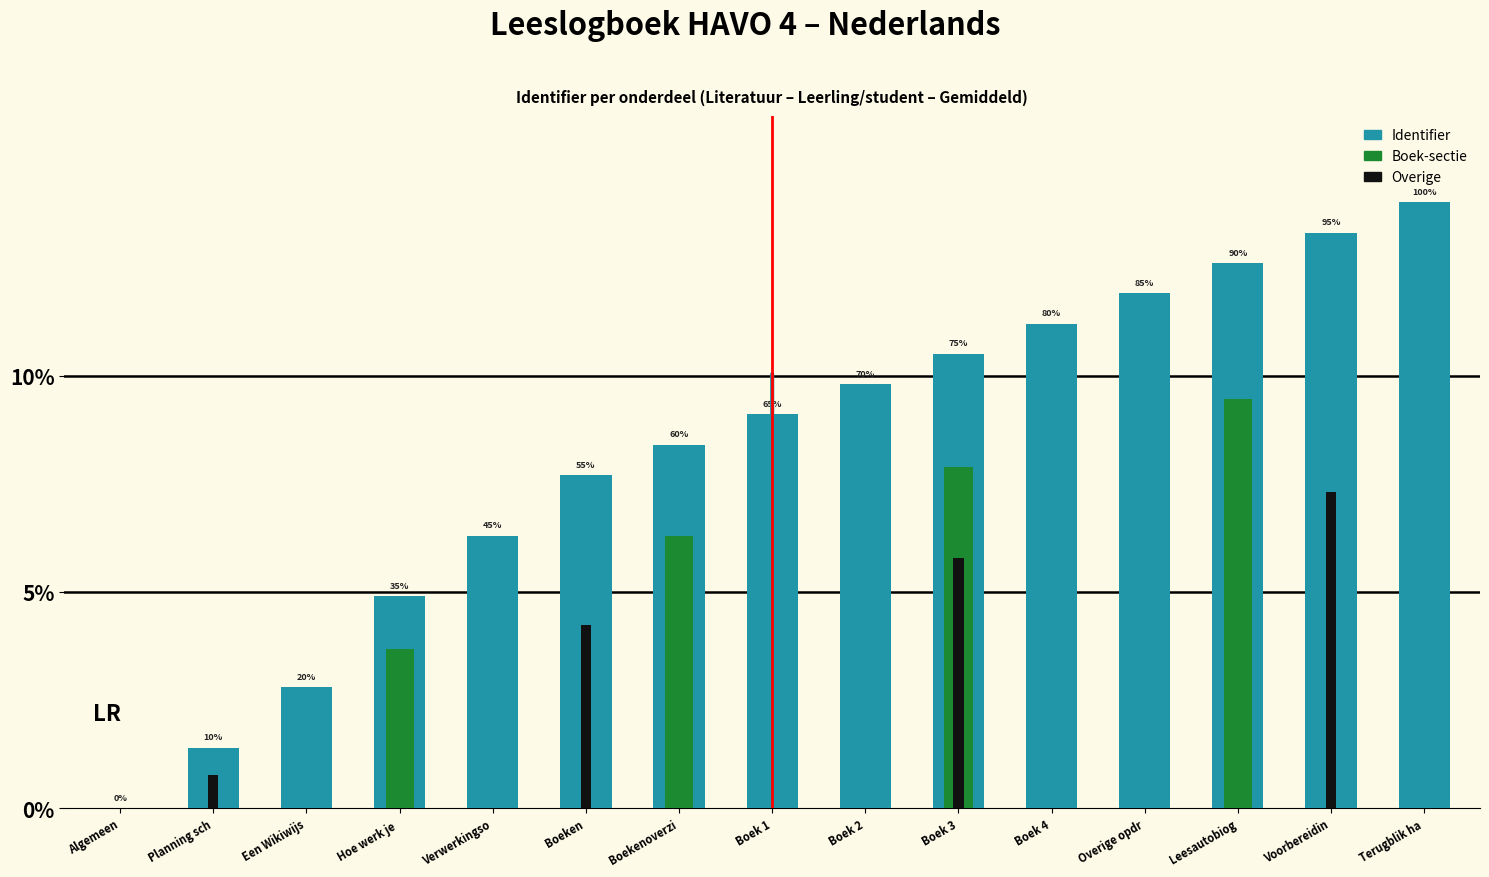

Rank the series by their maximum value, from lowest to highest.

Overige, Boek-sectie, Identifier